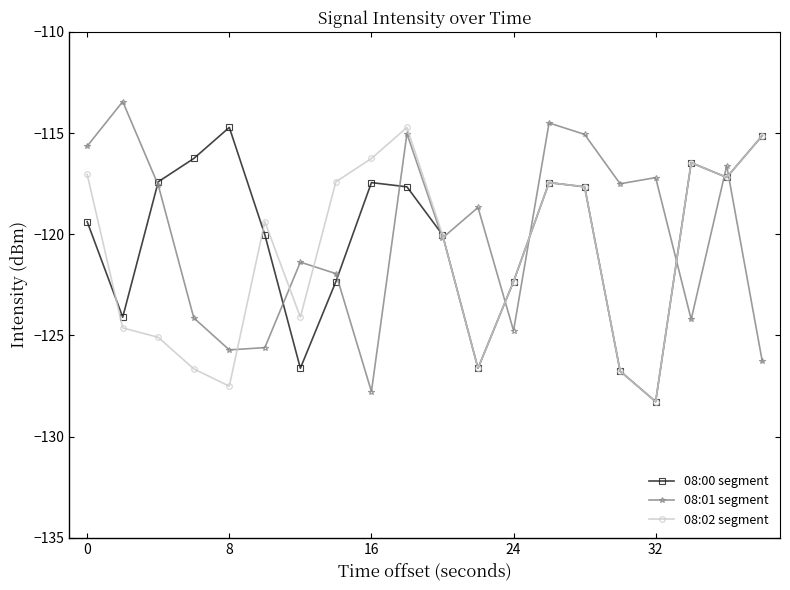

How many interior local peaks does the 08:02 segment series have?

4